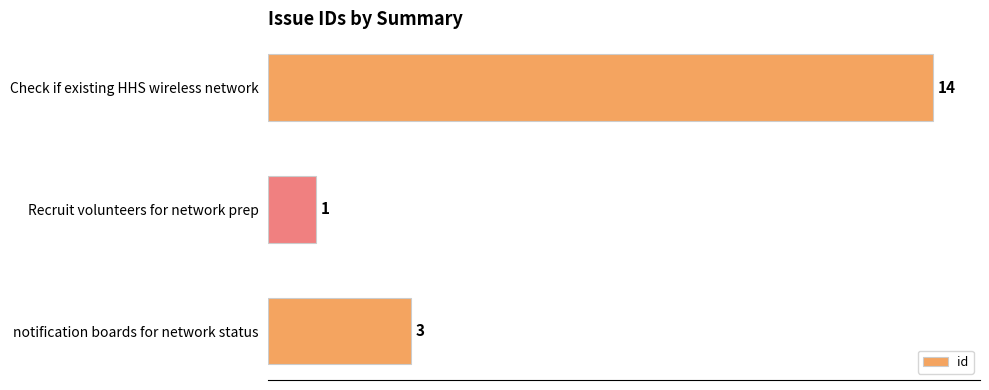

Rank the categories by value from lowest to highest.

Recruit volunteers for network prep, notification boards for network status, Check if existing HHS wireless network